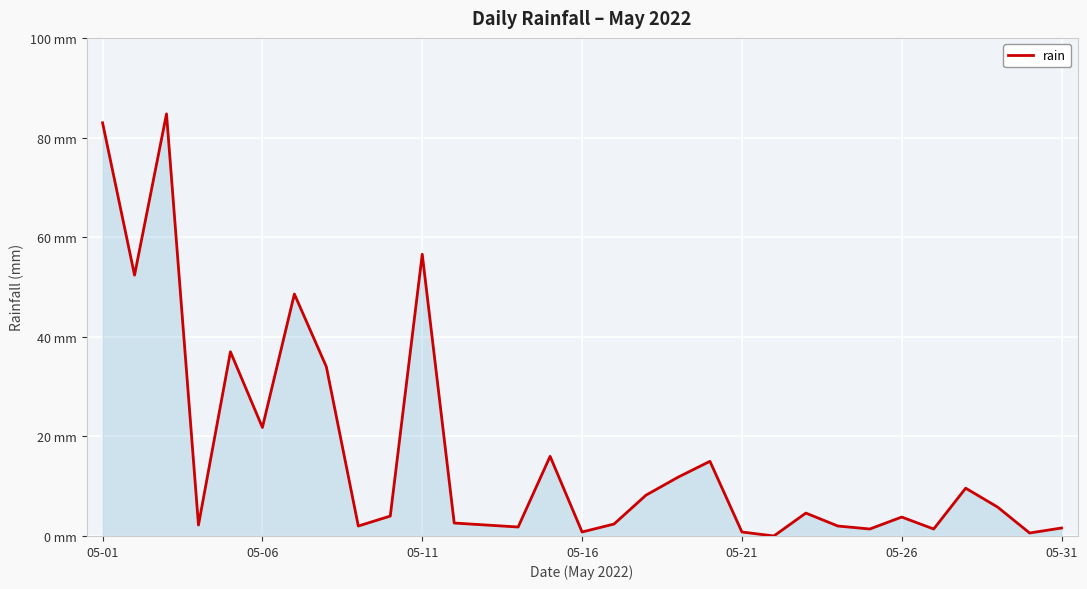

Is this an area chart (filled region under the line)?

Yes